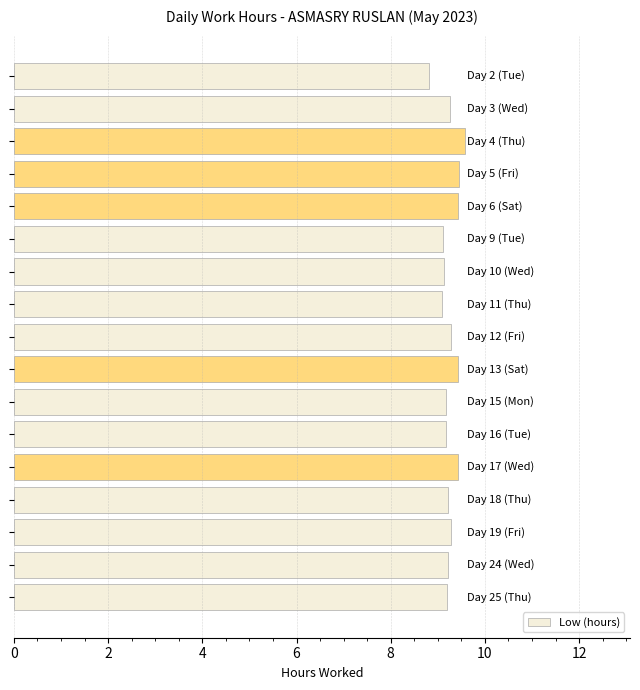

What is the sum of all values?

157.2